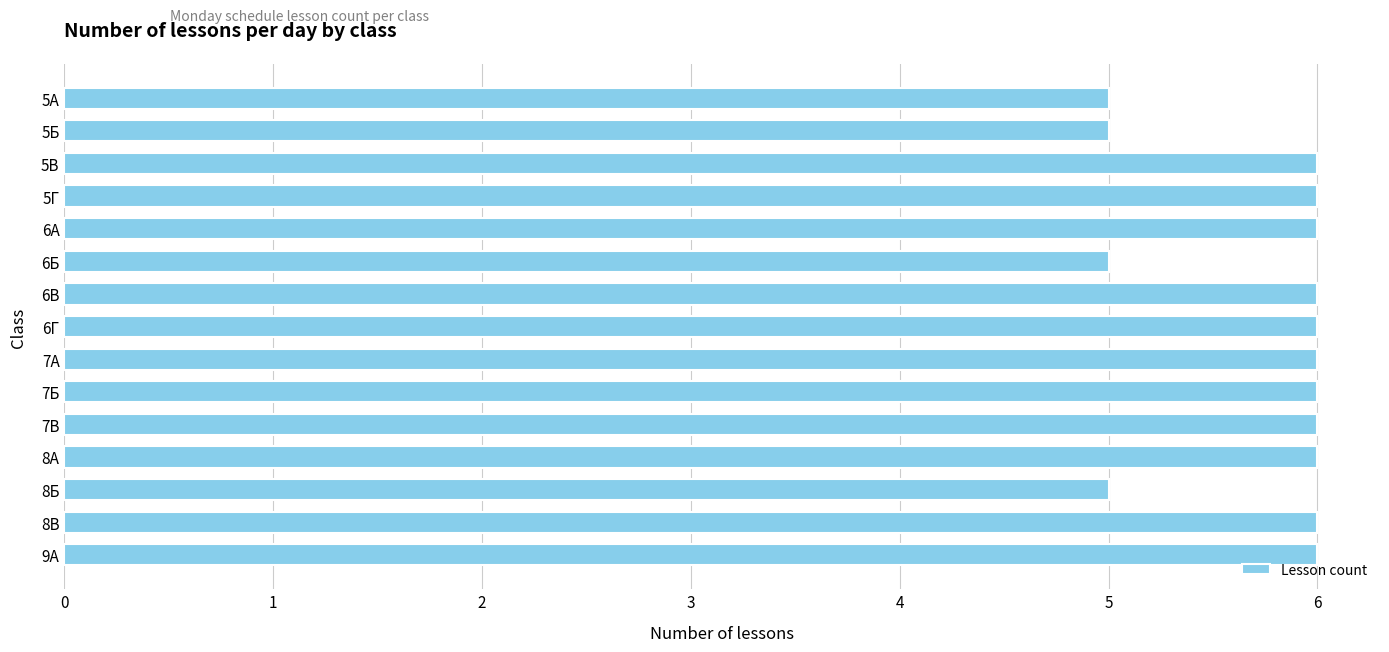

True or false: the data shows 5 at 5А.

True